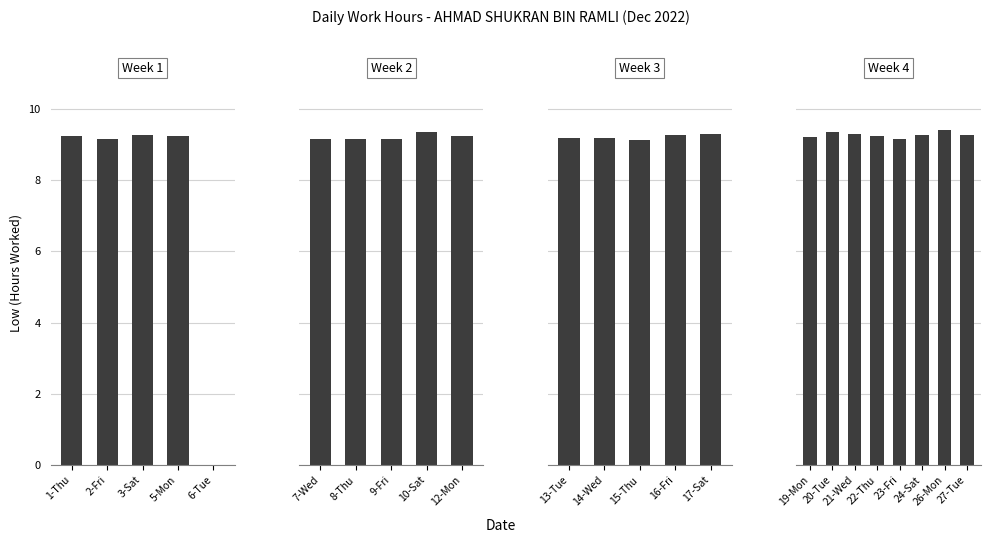

What is the average value?

8.8